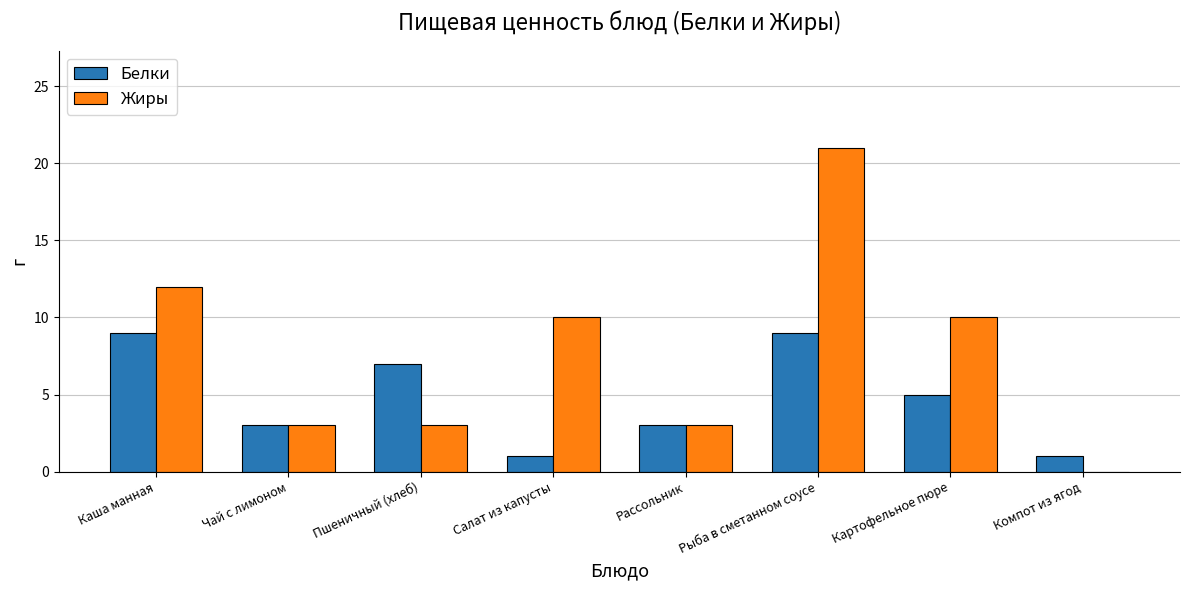

At which label does Жиры reach its peak?

Рыба в сметанном соусе